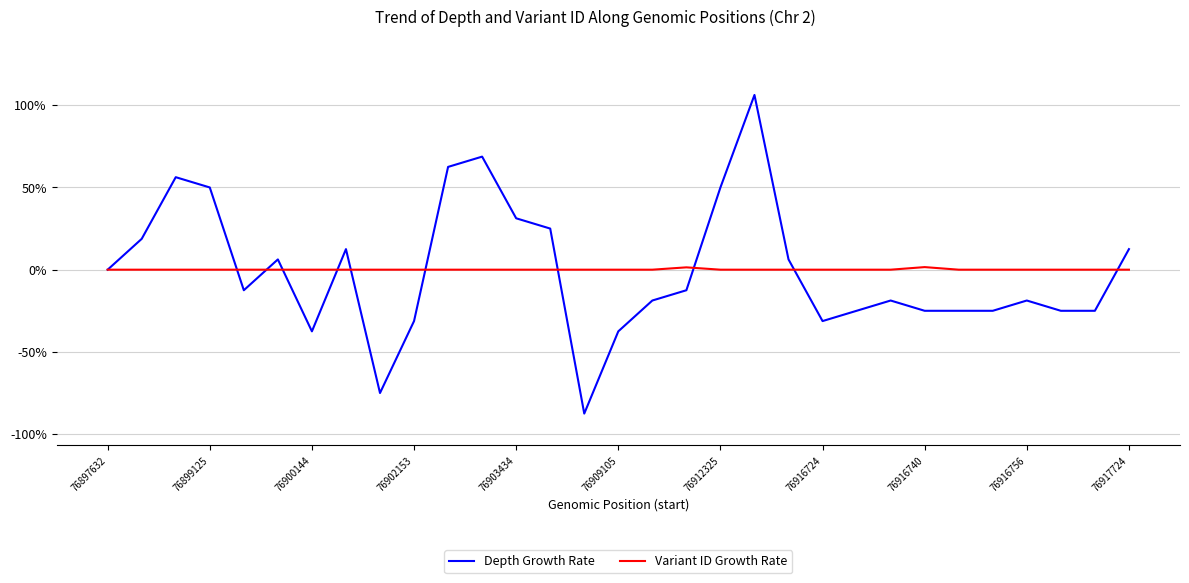

Which series has the widest spread of values?

Depth Growth Rate